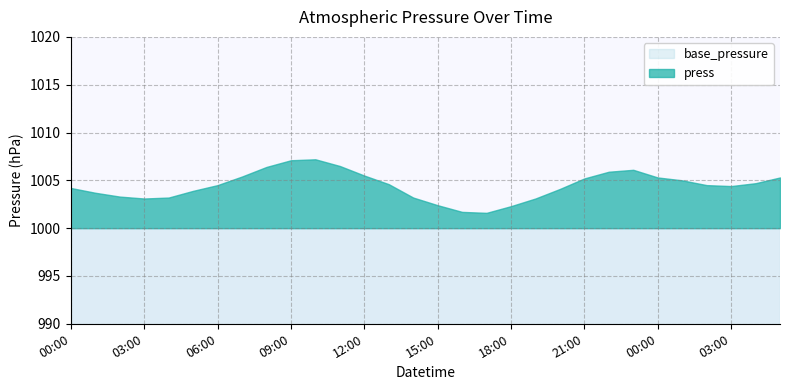

List the labels in order of value, largest first.

2021-04-01 10:00, 2021-04-01 09:00, 2021-04-01 11:00, 2021-04-01 08:00, 2021-04-01 23:00, 2021-04-01 22:00, 2021-04-01 12:00, 2021-04-01 07:00, 2021-04-02 00:00, 2021-04-02 05:00, 2021-04-01 21:00, 2021-04-02 01:00, 2021-04-02 04:00, 2021-04-01 13:00, 2021-04-01 06:00, 2021-04-02 02:00, 2021-04-02 03:00, 2021-04-01 00:00, 2021-04-01 20:00, 2021-04-01 05:00, 2021-04-01 01:00, 2021-04-01 02:00, 2021-04-01 04:00, 2021-04-01 14:00, 2021-04-01 03:00, 2021-04-01 19:00, 2021-04-01 15:00, 2021-04-01 18:00, 2021-04-01 16:00, 2021-04-01 17:00